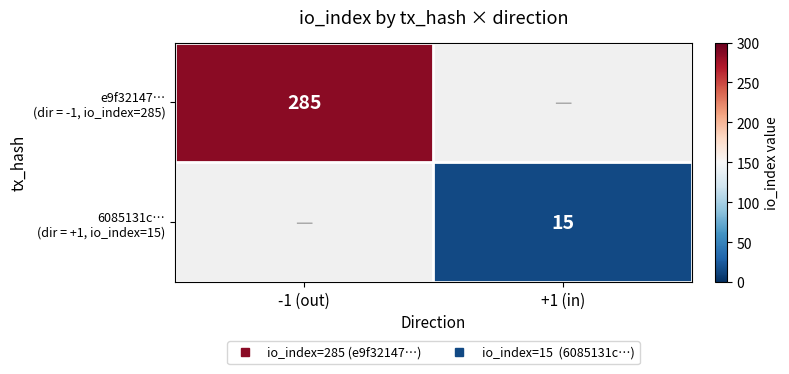

Rank the series at -1 (out) from highest to lowest value.

e9f32147… (dir = -1, io_index=285), 6085131c… (dir = +1, io_index=15)